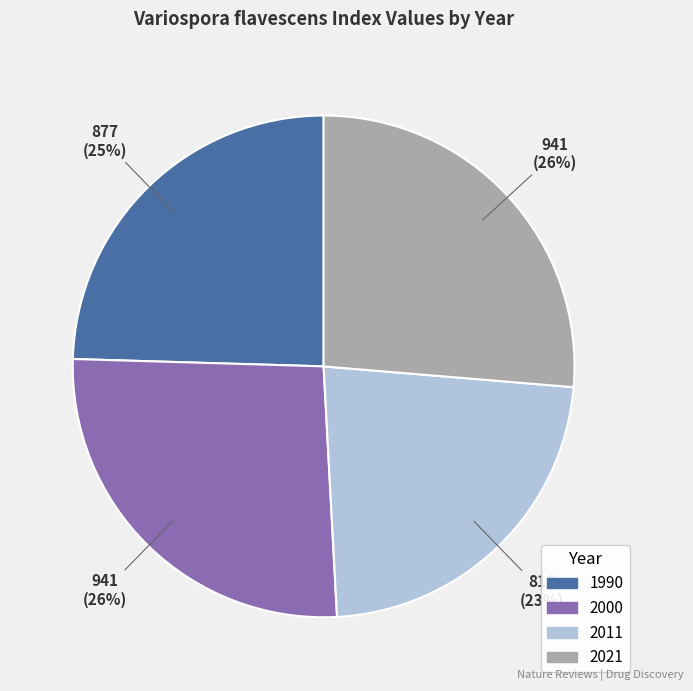

How many segments does this pie chart have?

4